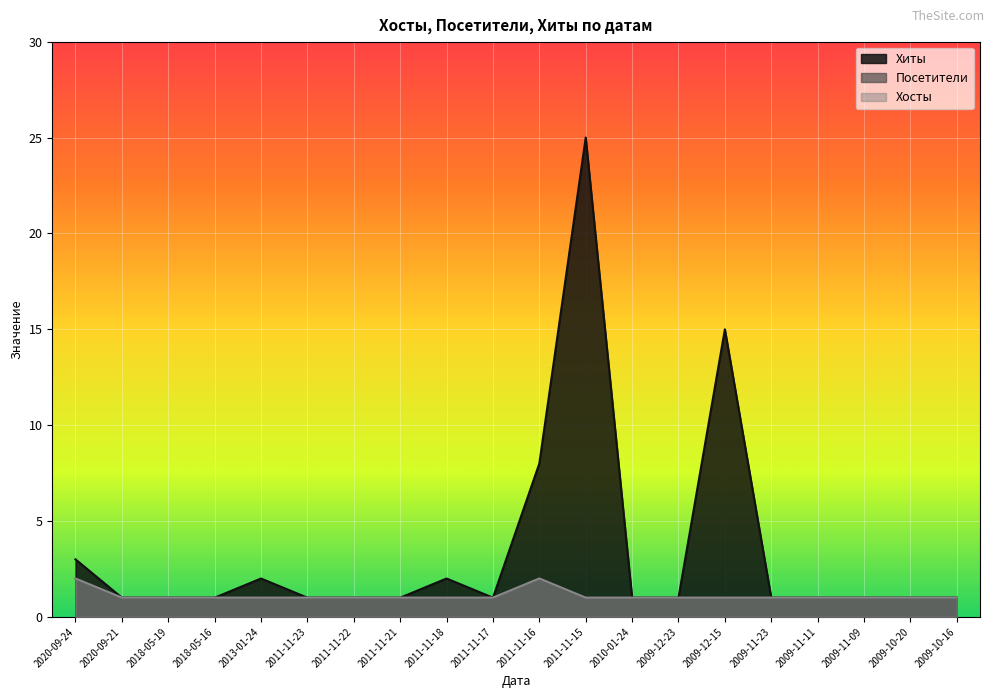

Which category has the highest value across all series?

2011-11-15